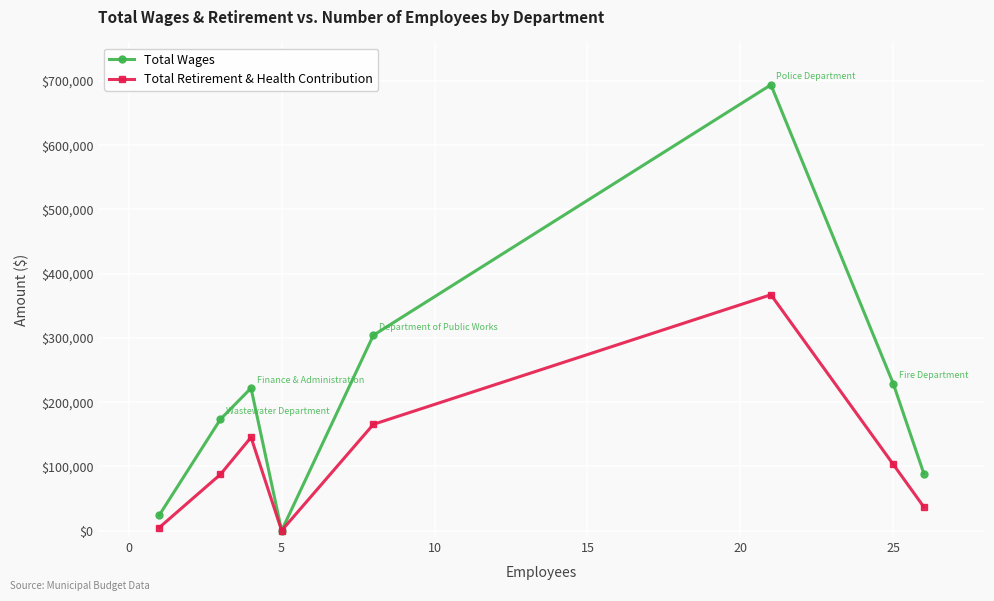

Rank the series by their maximum value, from lowest to highest.

Total Retirement & Health Contribution, Total Wages